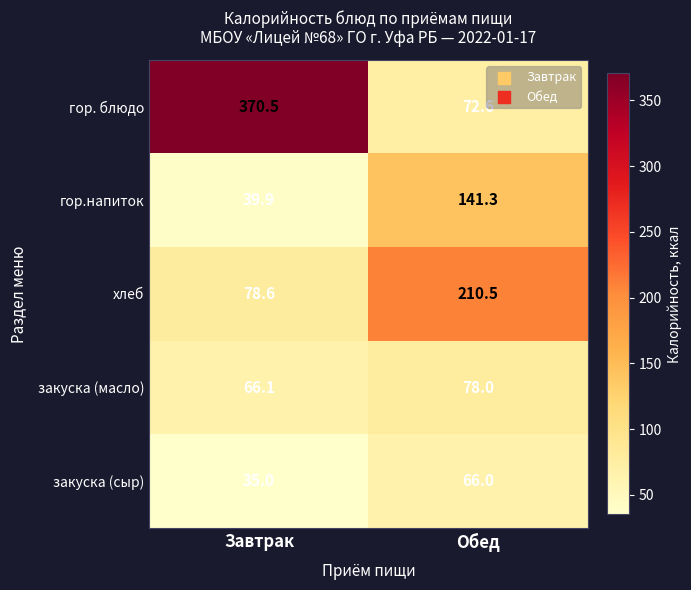

True or false: гор. блюдо has a value of 613.6 at Завтрак.

False